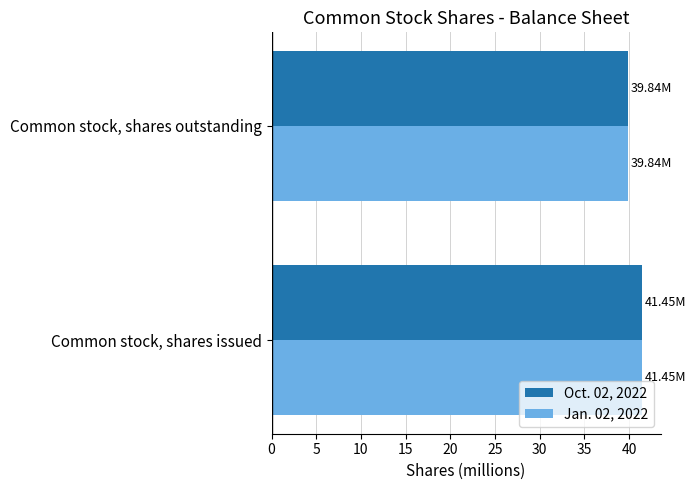

What is the sum of the Jan. 02, 2022 values at Common stock, shares issued and Common stock, shares outstanding?

81.3